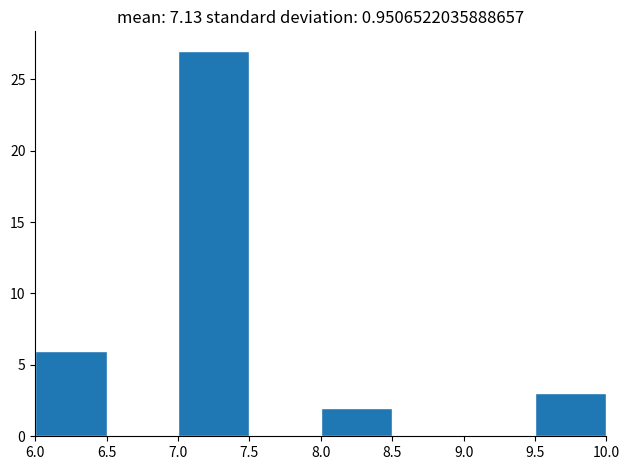

Reading left to right, transcribe this chart: for each bar, give the range it covers on the x-axis and its height. The values are not printed on the chart, so give them approximately, as read against the axis.

6.0 to 6.5: 6
6.5 to 7.0: 0
7.0 to 7.5: 27
7.5 to 8.0: 0
8.0 to 8.5: 2
8.5 to 9.0: 0
9.0 to 9.5: 0
9.5 to 10.0: 3